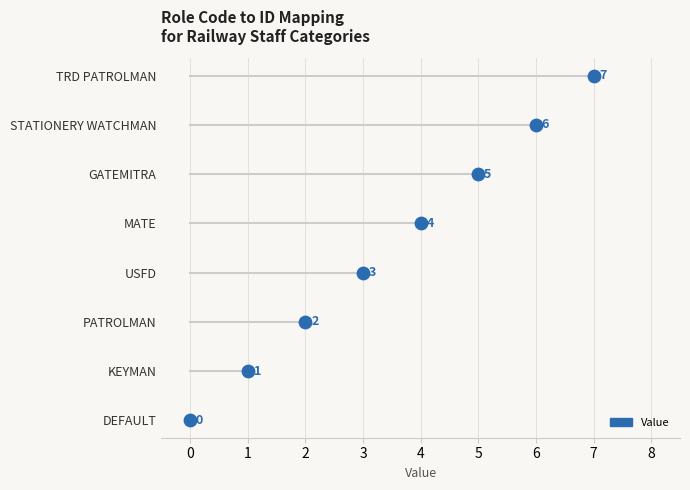

What is the ratio of the value at KEYMAN to the value at GATEMITRA?

0.2